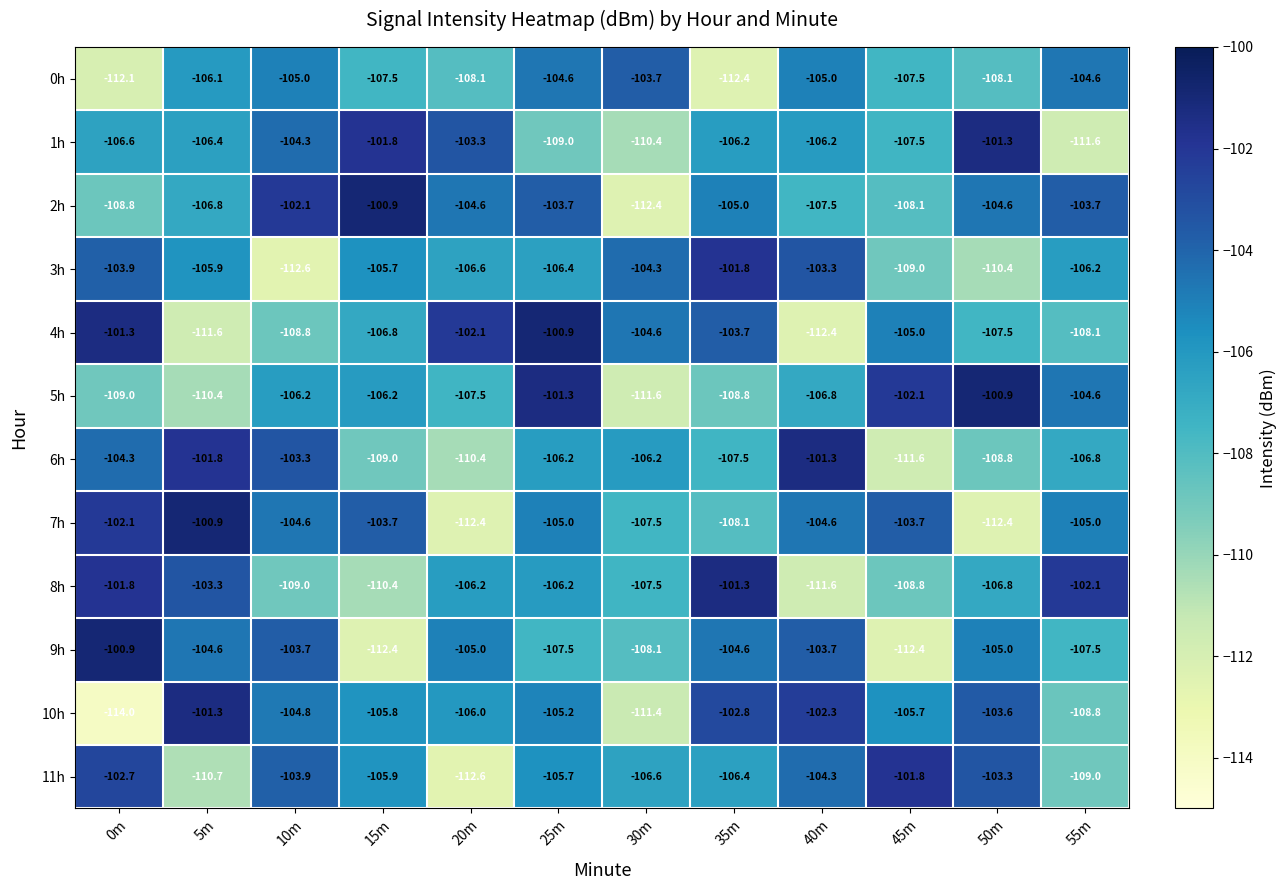

Where does the 2h series first go above -104?

10m